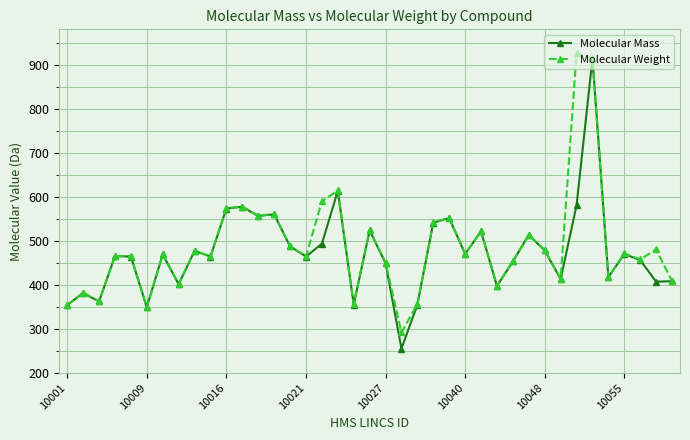

True or false: Molecular Mass has more than 1 interior local peaks.

True